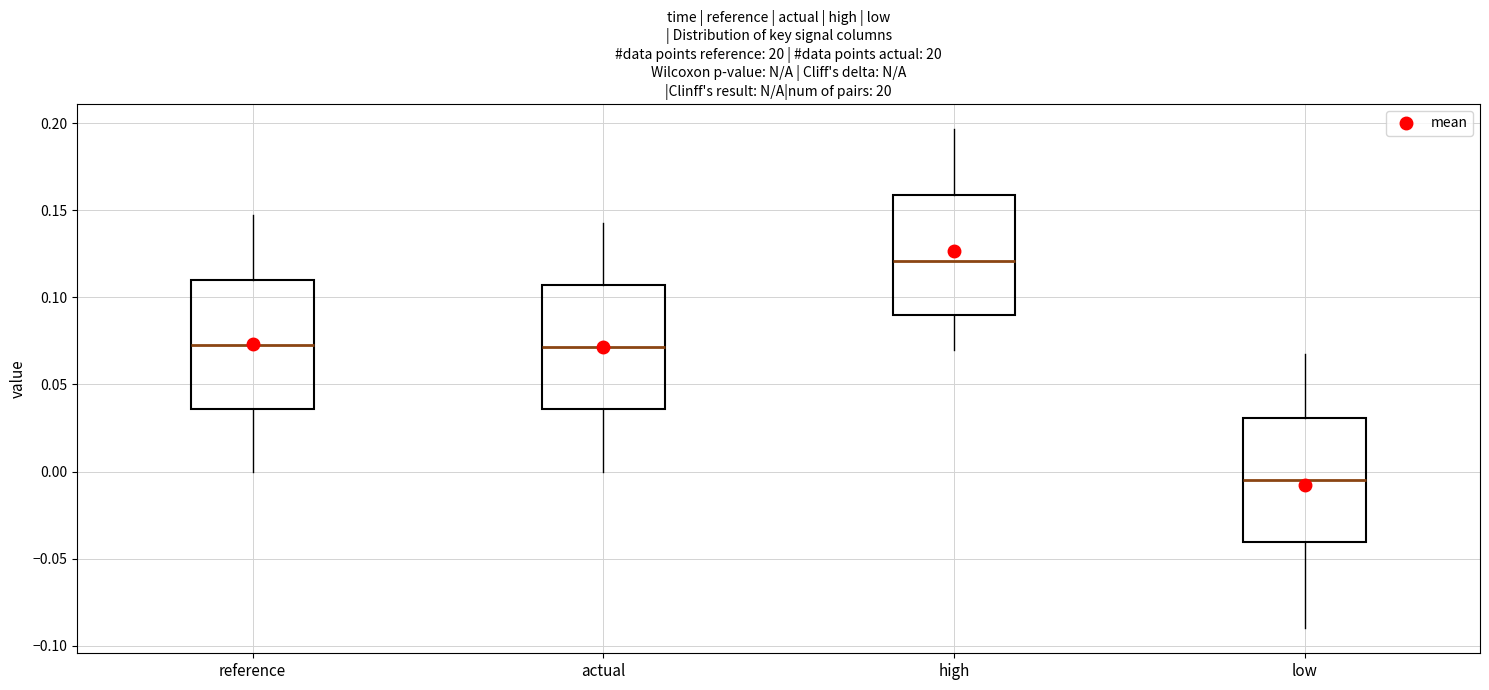

Reading left to right, read every box against the y-axis: the position of its median line, the range the box covers, and the ends of its whiskers. The values are not printed on the chart, so give them approximately, as read against the axis.

reference: median 0.075, box 0.035 to 0.110, whiskers 0.000 to 0.150
actual: median 0.070, box 0.035 to 0.105, whiskers 0.000 to 0.145
high: median 0.120, box 0.090 to 0.160, whiskers 0.070 to 0.195
low: median -0.005, box -0.040 to 0.030, whiskers -0.090 to 0.070